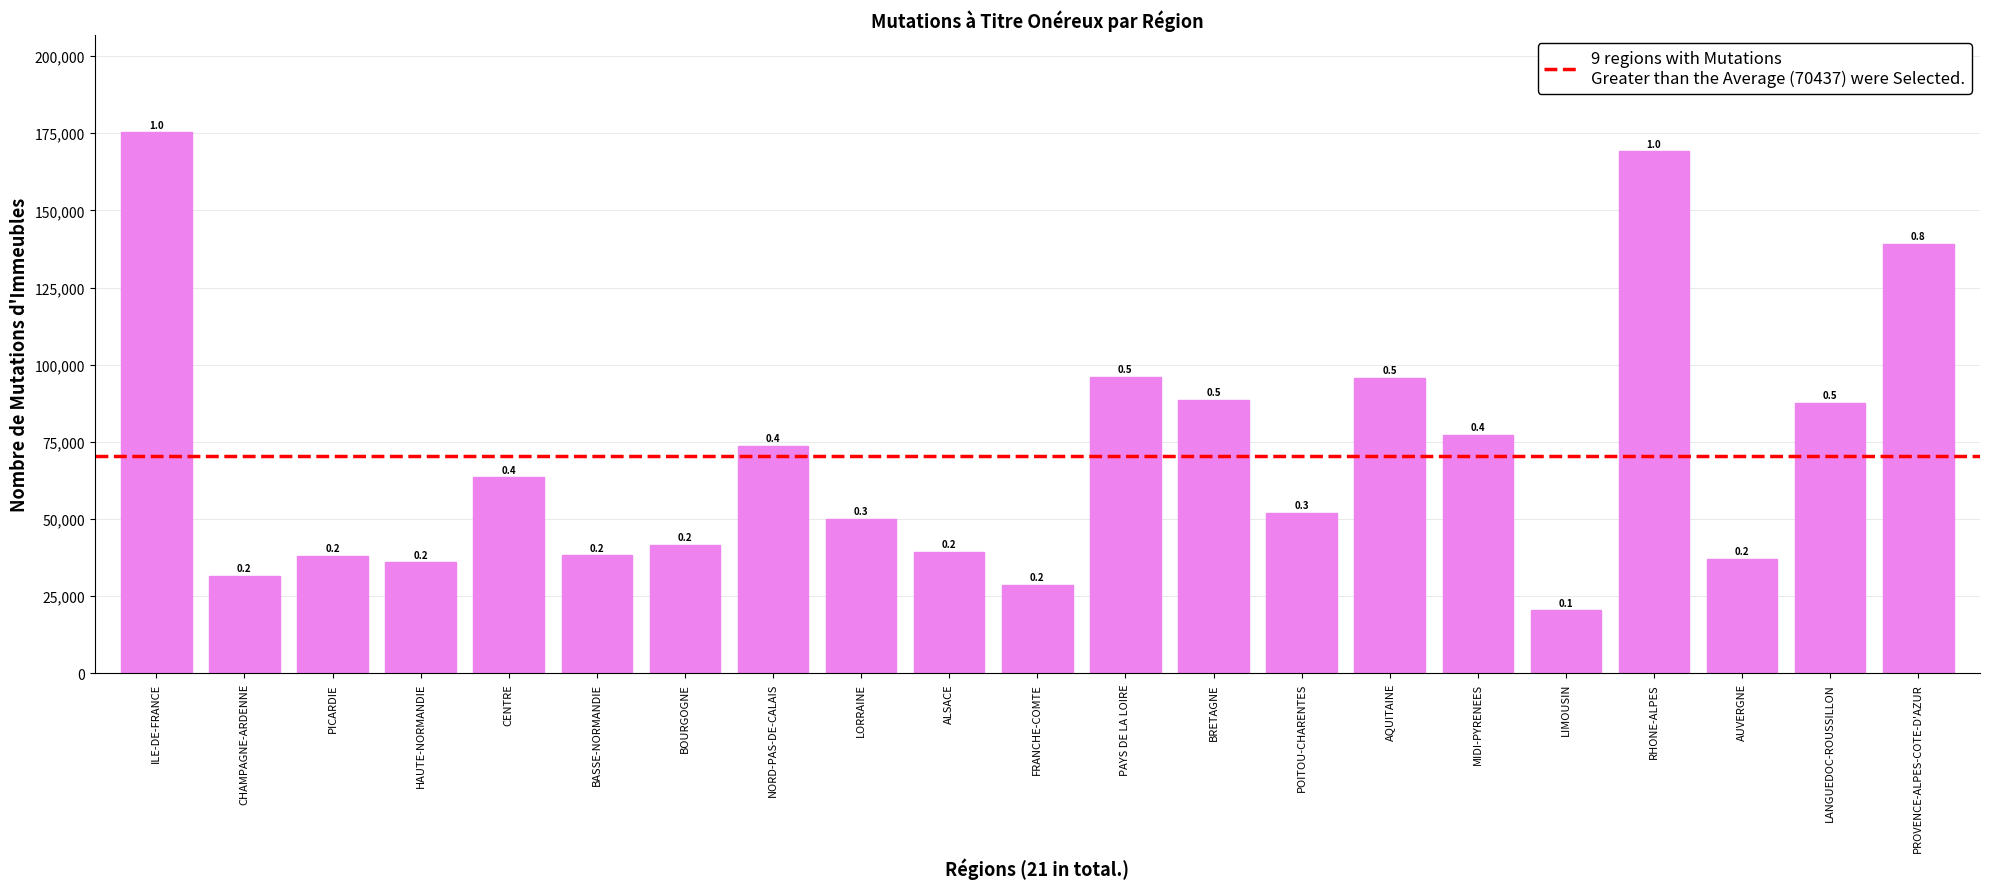

True or false: the data shows 8333 at ALSACE.

False